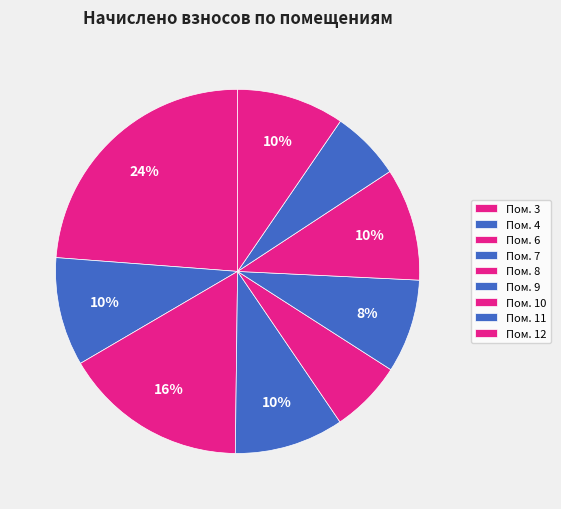

How many slices are in this pie chart?

9